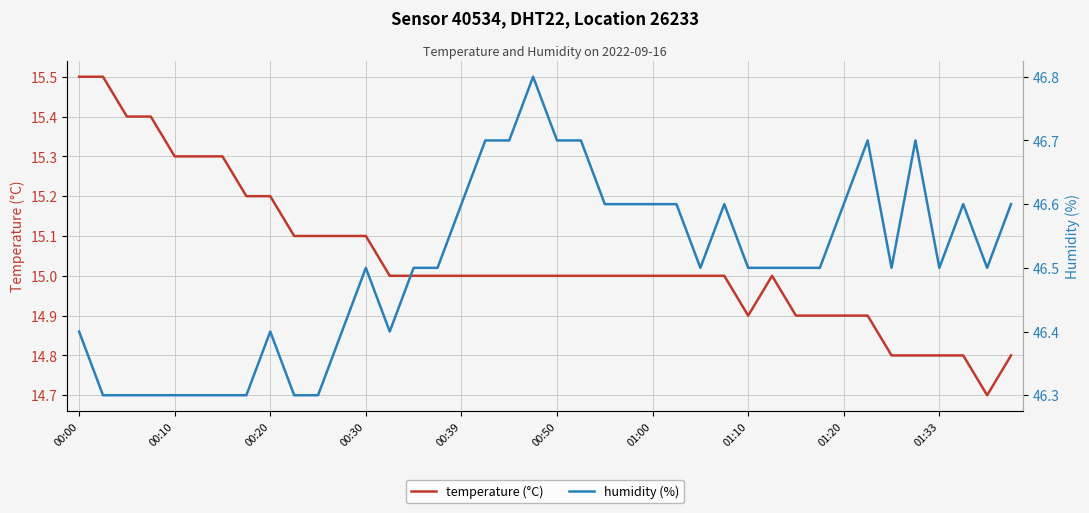

True or false: humidity (%) has more than 1 interior local peaks.

True